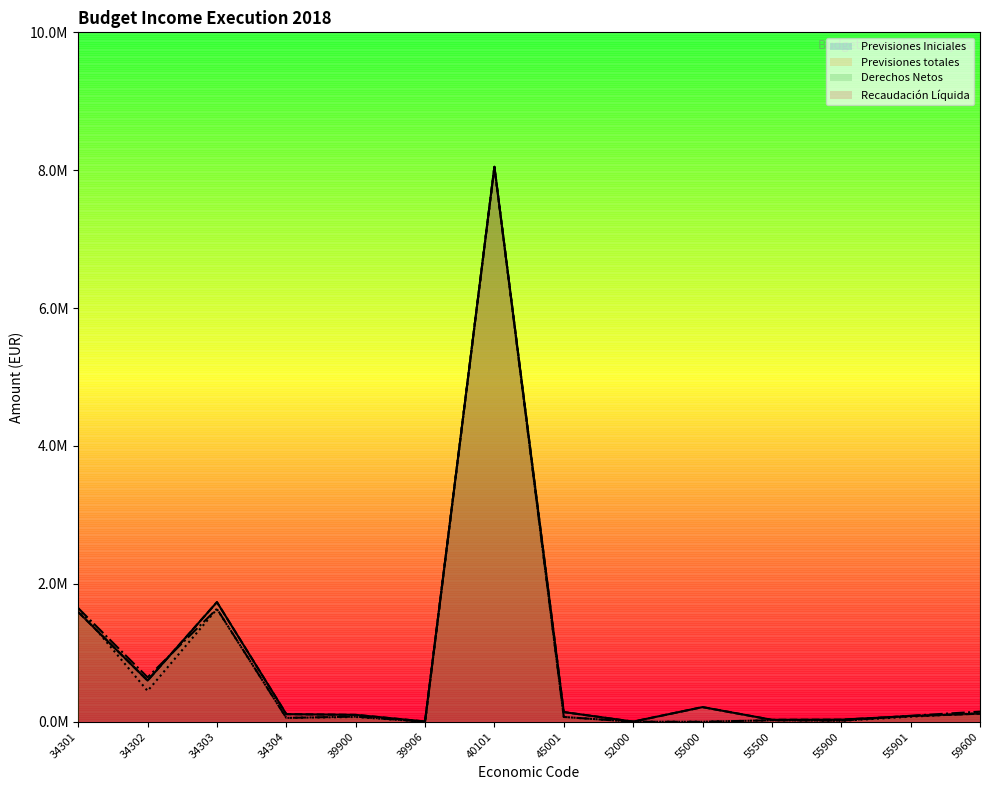

Read the Derechos Netos value at 34301.

1647800.6